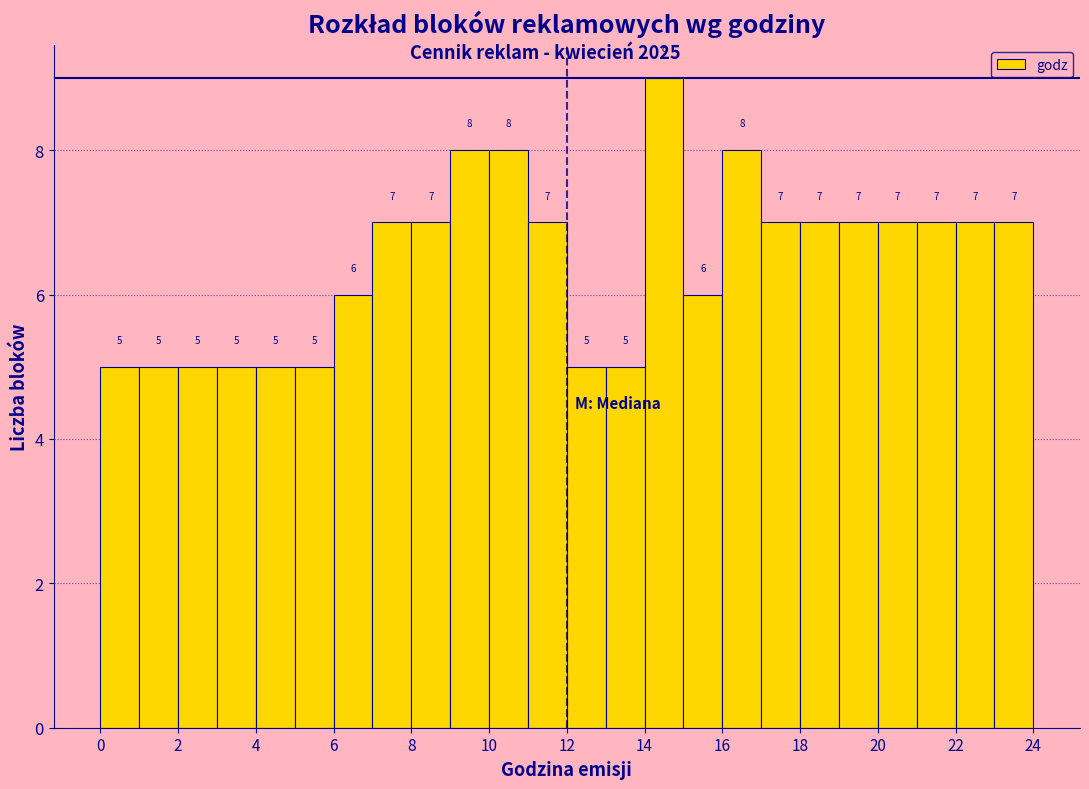

Reading left to right, list every bar in this chart as the range it spans on the x-axis followed by its height.

0 to 1: 5
1 to 2: 5
2 to 3: 5
3 to 4: 5
4 to 5: 5
5 to 6: 5
6 to 7: 6
7 to 8: 7
8 to 9: 7
9 to 10: 8
10 to 11: 8
11 to 12: 7
12 to 13: 5
13 to 14: 5
14 to 15: 9
15 to 16: 6
16 to 17: 8
17 to 18: 7
18 to 19: 7
19 to 20: 7
20 to 21: 7
21 to 22: 7
22 to 23: 7
23 to 24: 7